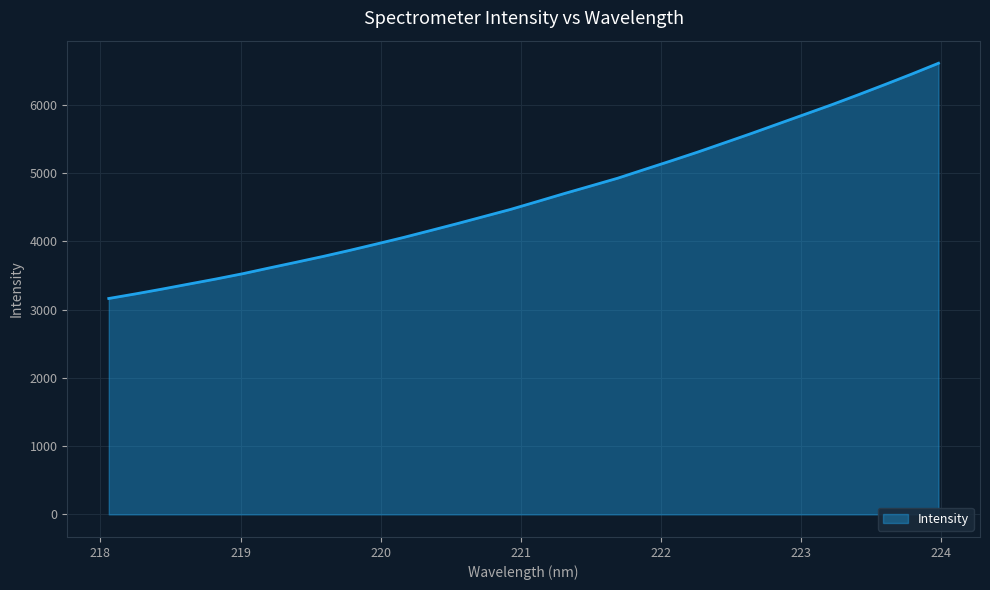

What is the greatest value displayed?

6605.6